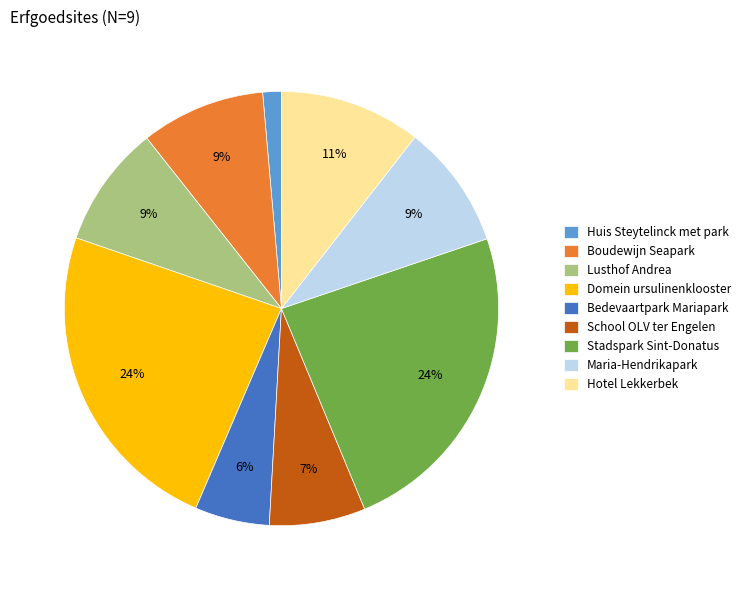

Which category has the smallest portion of the pie?

Huis Steytelinck met park